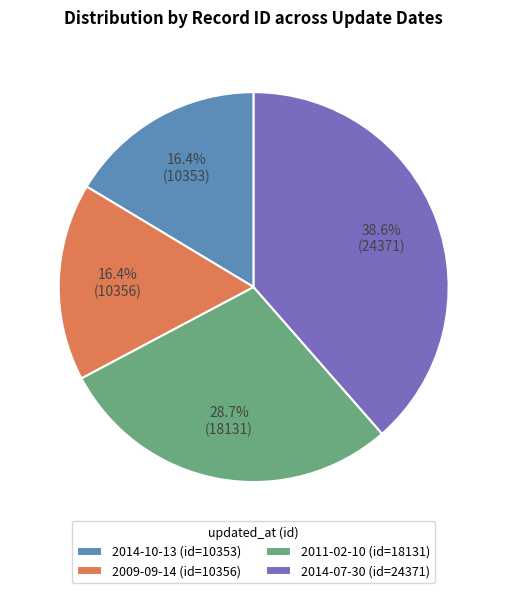

Is the sum of 2011-02-10 and 2014-07-30 greater than half?

Yes